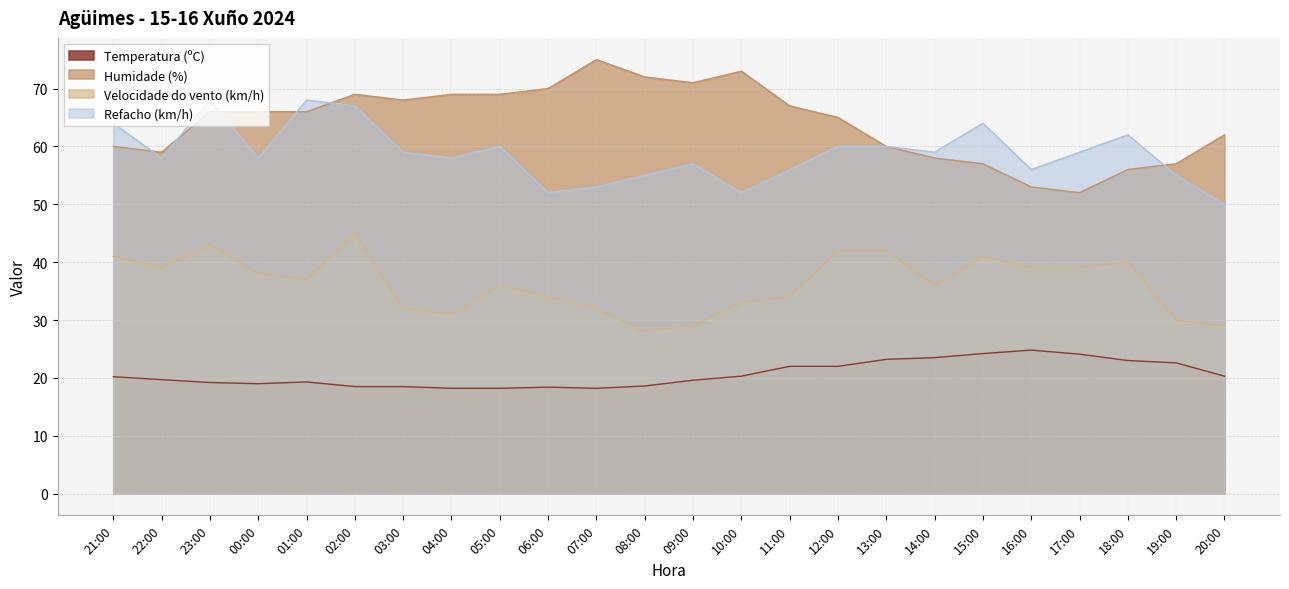

Is the value of Humidade (%) at 13:00 greater than the value of Velocidade do vento (km/h) at 14:00?

Yes